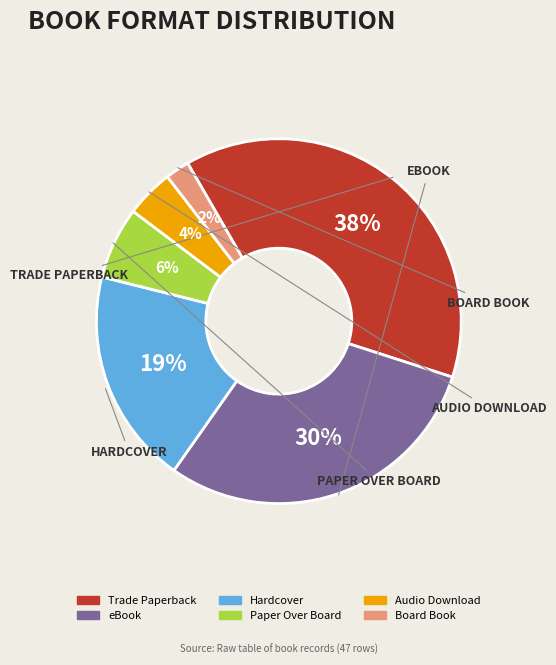

Approximately how many times larger is the value at Board Book compared to Hardcover?

0.1